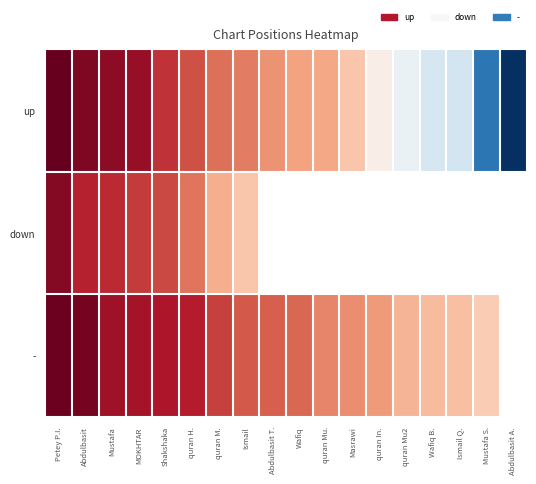

Between quran Mu2 and Wafiq B., which series saw the biggest shift?

up